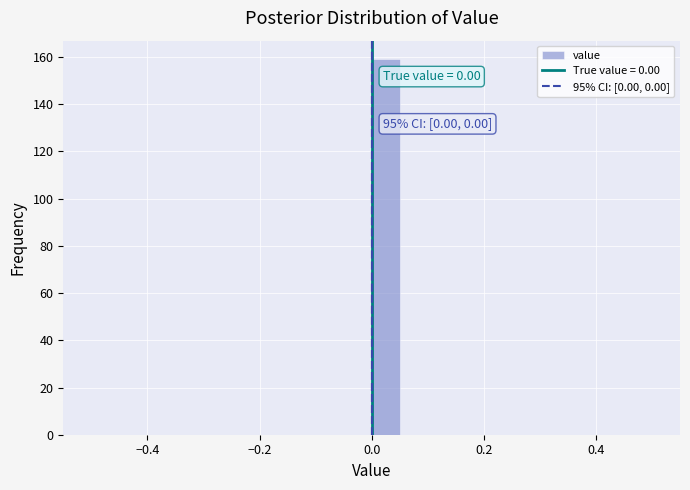

Around what value on the x-axis is the tallest bar? Give the approximate position of its centre, as read against the axis.

0.02